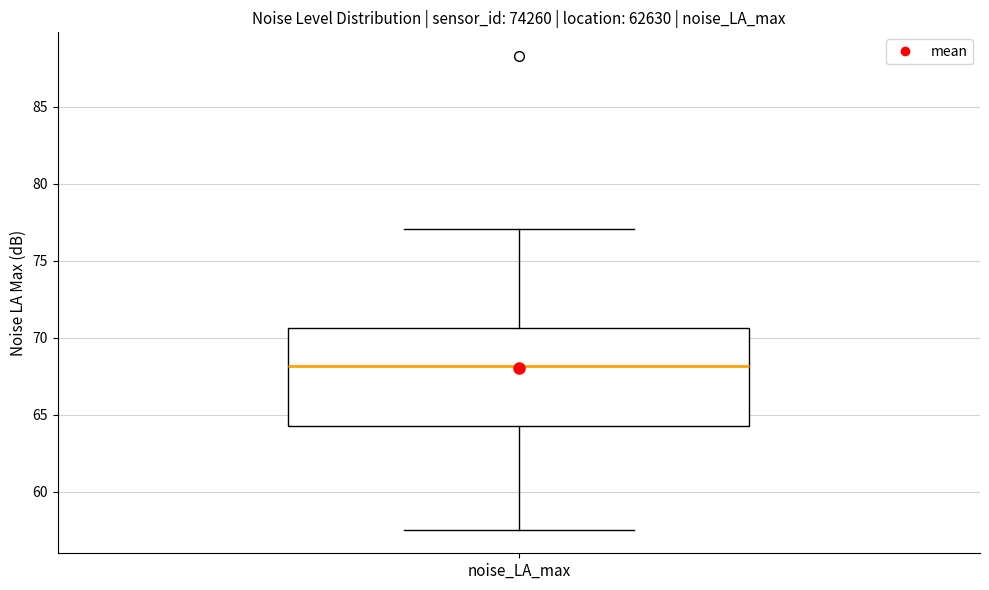

Read this box plot against the y-axis: the position of the median line, the range covered by the box, and the ends of both whiskers. The values are not printed on the chart, so give them approximately, as read against the axis.

median 68.0, box 64.0 to 70.5, whiskers 57.5 to 77.0